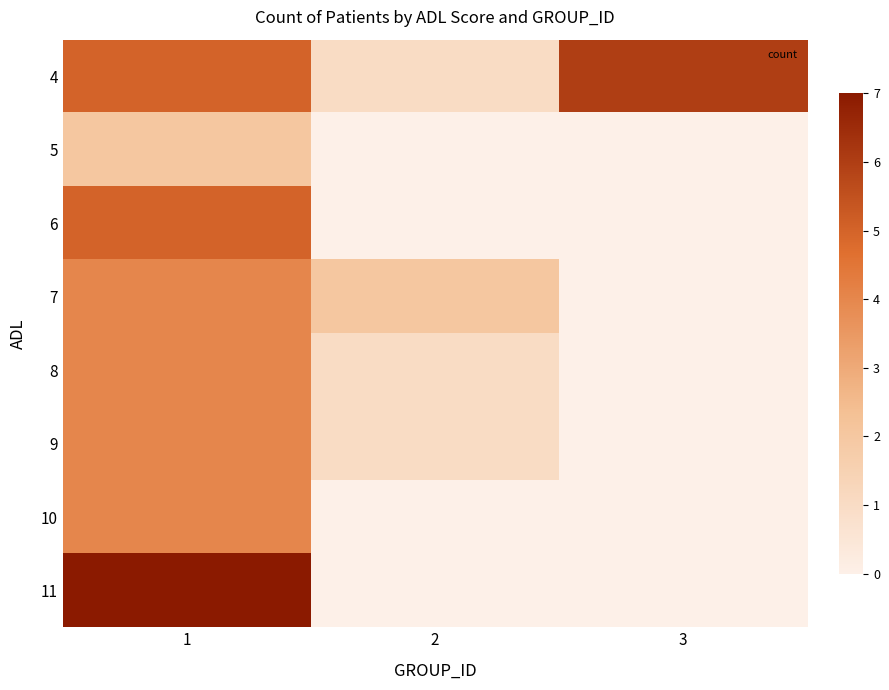

At which category is the sum across all series the highest?

1